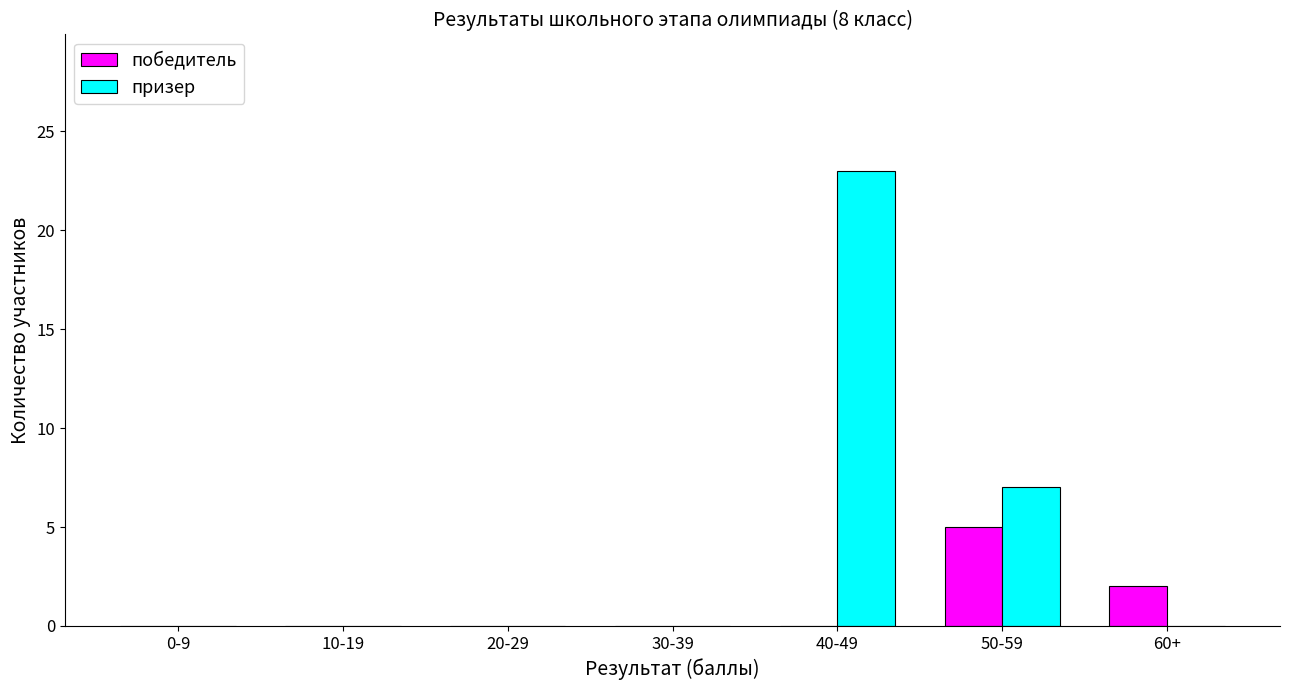

Which series changed the most between 20-29 and 50-59?

призер